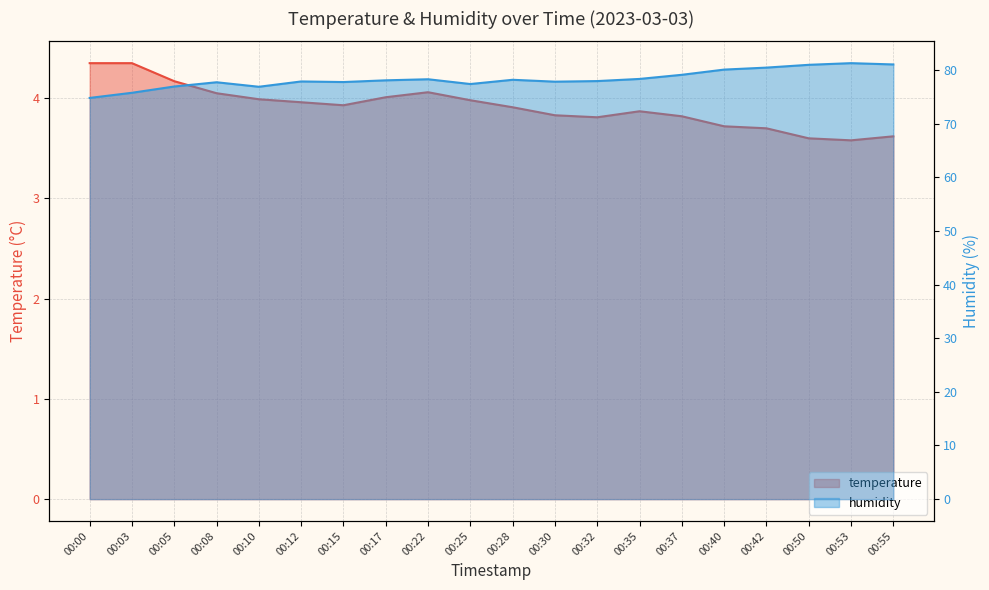

Is the value of humidity at 00:10 greater than the value of temperature at 00:17?

Yes